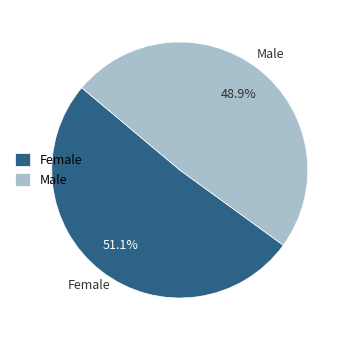

How many segments does this pie chart have?

2